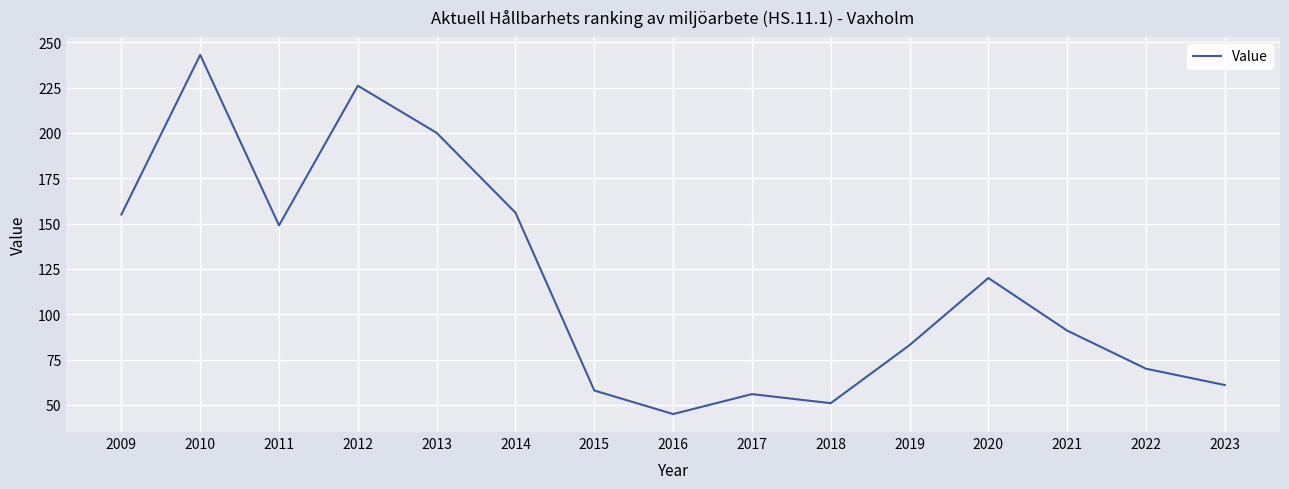

What is the greatest value displayed?

243